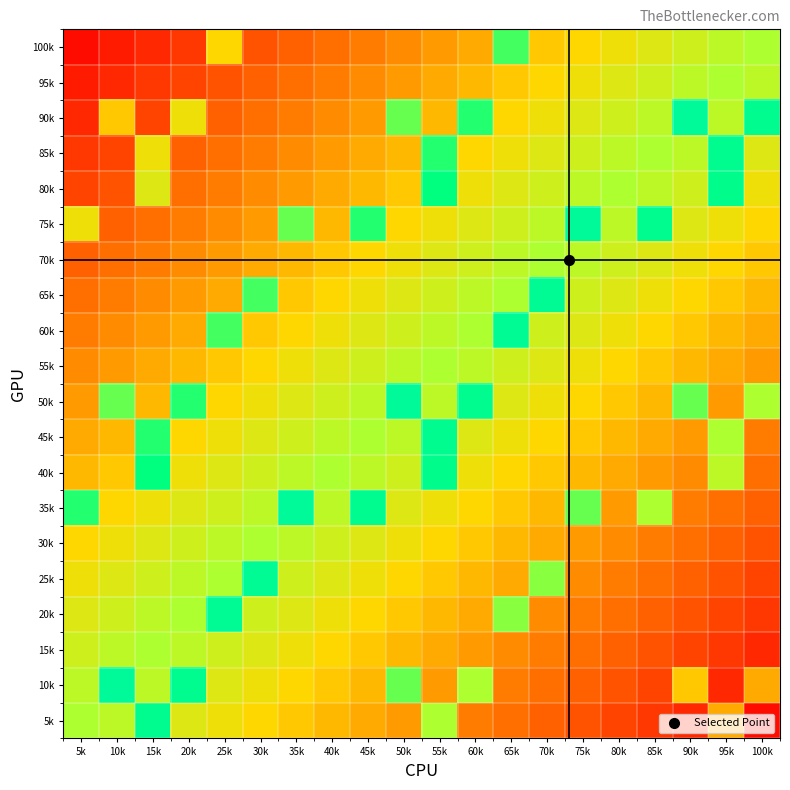

What is the maximum value shown in the chart?

1.5